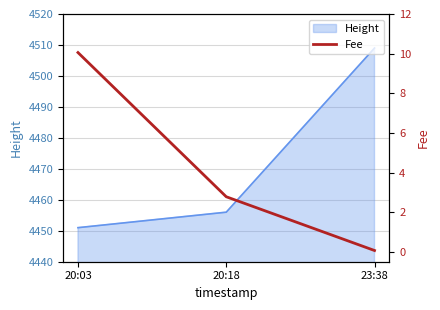

Is it true that Height equals 4456 at 20:18?

True